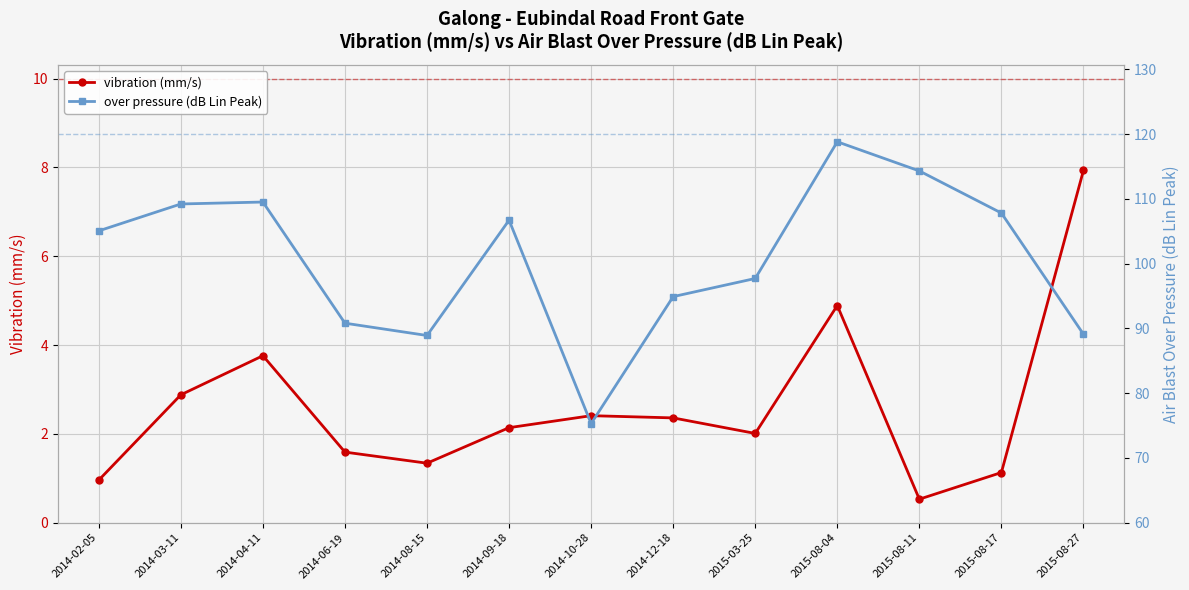

Reading left to right, extract all data points from this chart.

vibration (mm/s): 1.0	2.9	3.8	1.6	1.3	2.1	2.4	2.4	2.0	4.9	0.5	1.1	7.9
over pressure (dB Lin Peak): 105.0	109.2	109.5	90.8	88.9	106.7	75.3	94.9	97.7	118.8	114.3	107.8	89.1